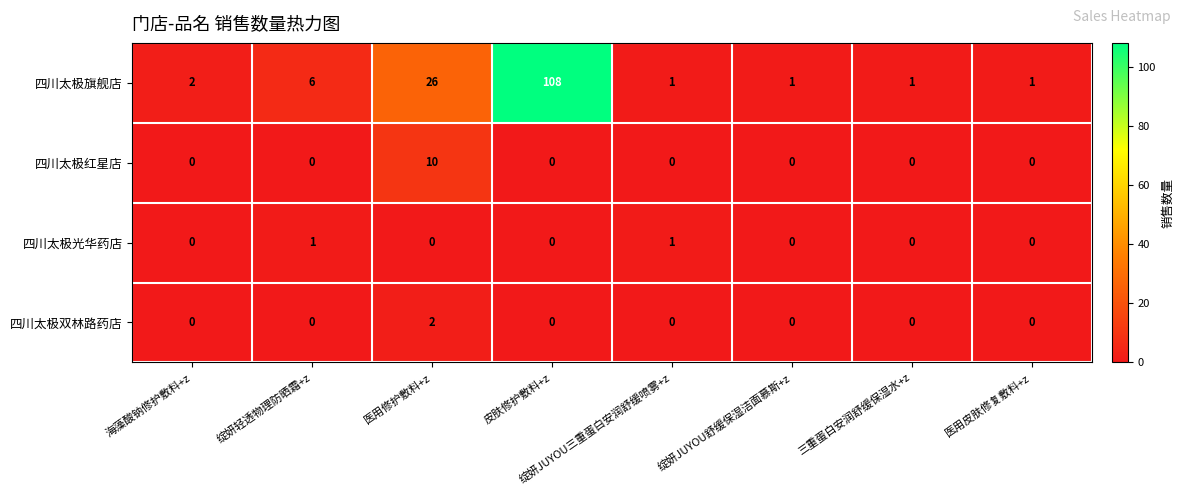

What is the total value across all series at 绽妍JUYOU舒缓保湿洁面慕斯+z?

1